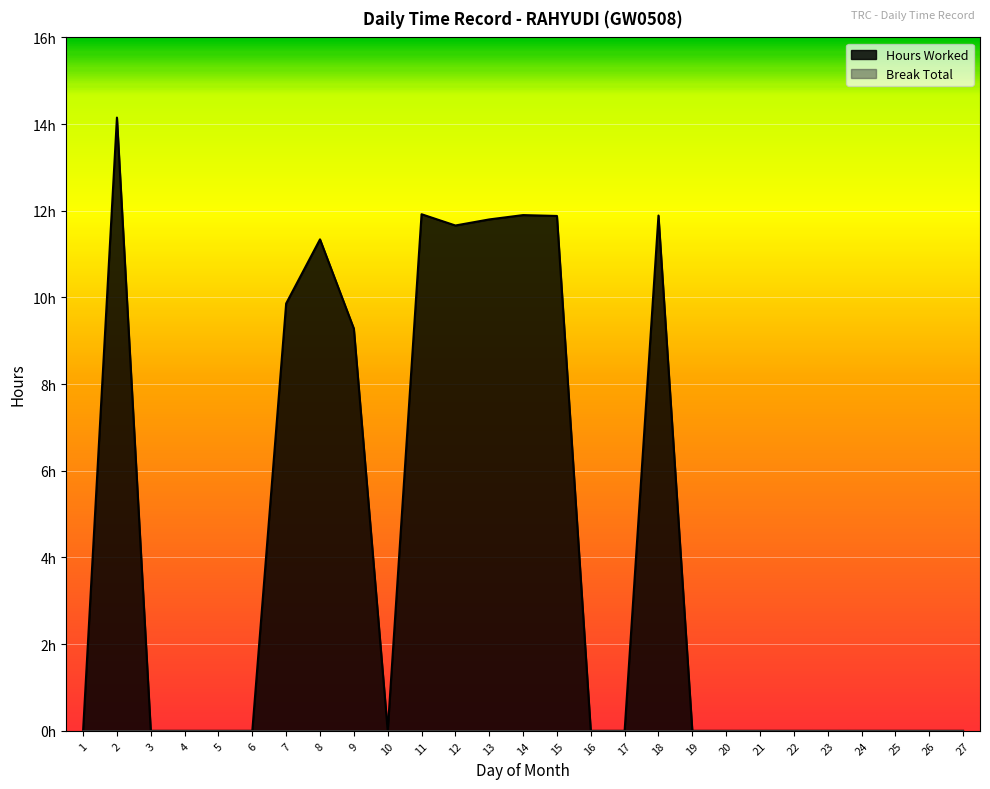

Reading right to left, transcribe all the data shown in this chart.

0.0	0.0	0.0	0.0	0.0	0.0	0.0	0.0	0.0	11.9	0.0	0.0	11.9	11.9	11.8	11.7	11.9	0.0	9.3	11.3	9.9	0.0	0.0	0.0	0.0	14.2	0.0